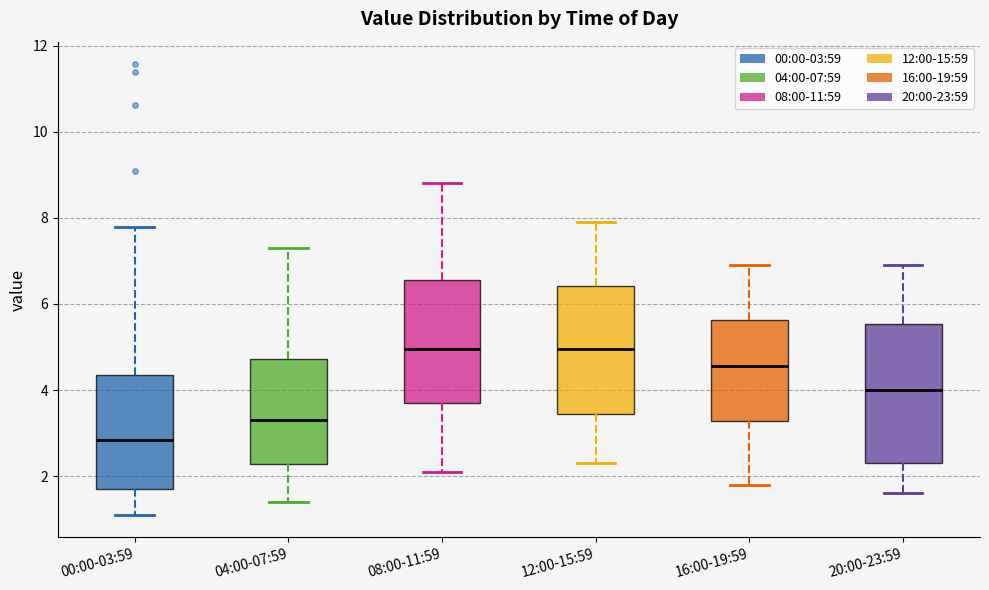

Comparing the boxes themselves (not the whiskers), which one is the tallest?

20:00-23:59